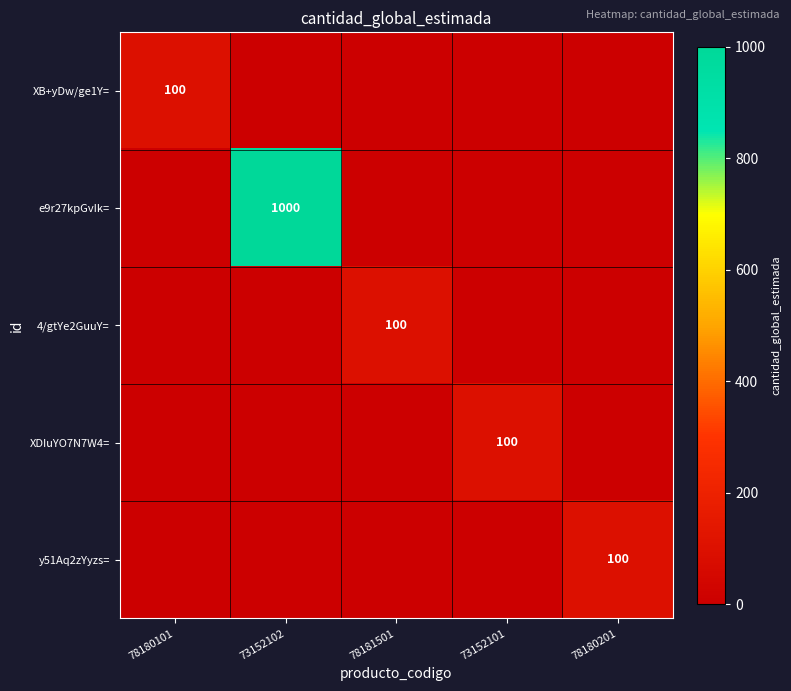

Is the value of y51Aq2zYyzs= at 78181501 greater than the value of 4/gtYe2GuuY= at 78180101?

No